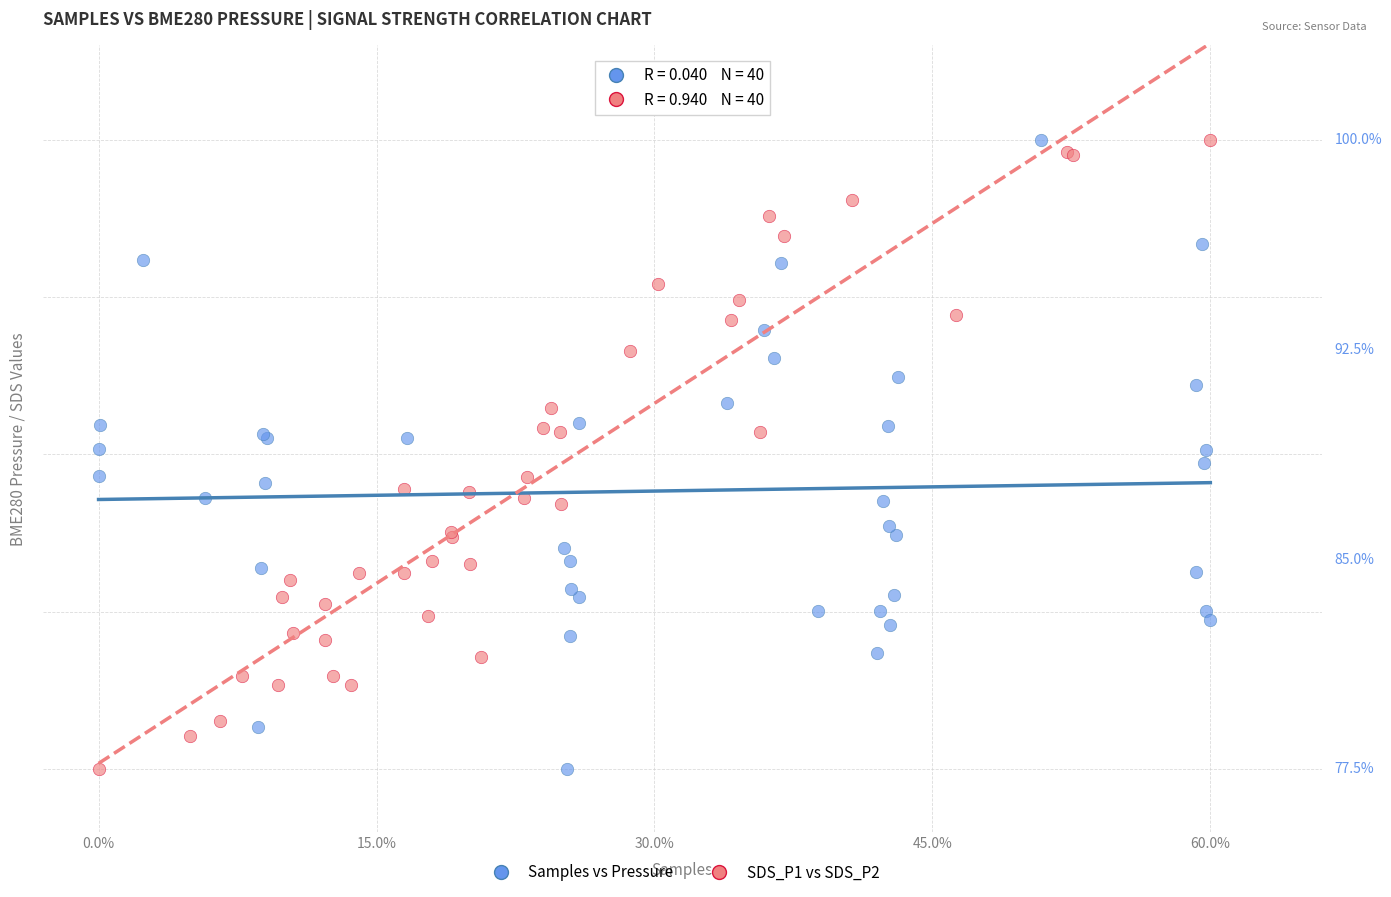

What are all the series names shown in the legend?

Samples vs Pressure, SDS_P1 vs SDS_P2